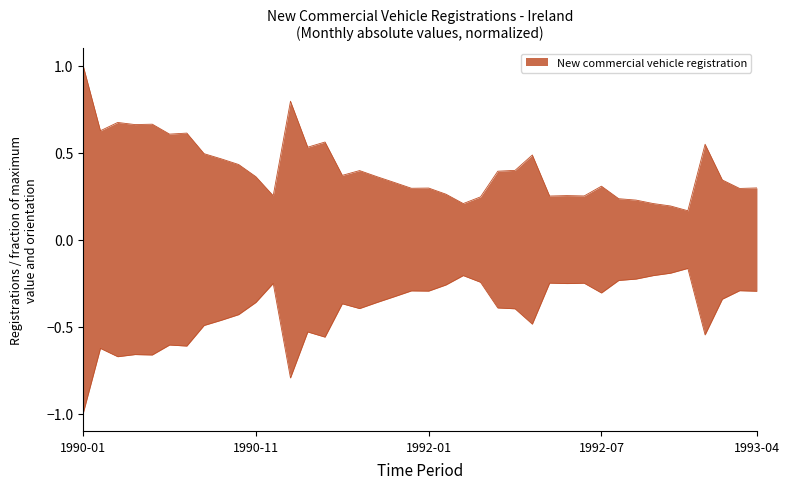

How many lines are shown in the chart?

1